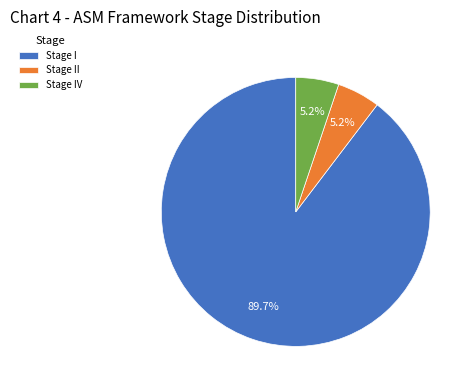

What is the majority slice?

Stage I